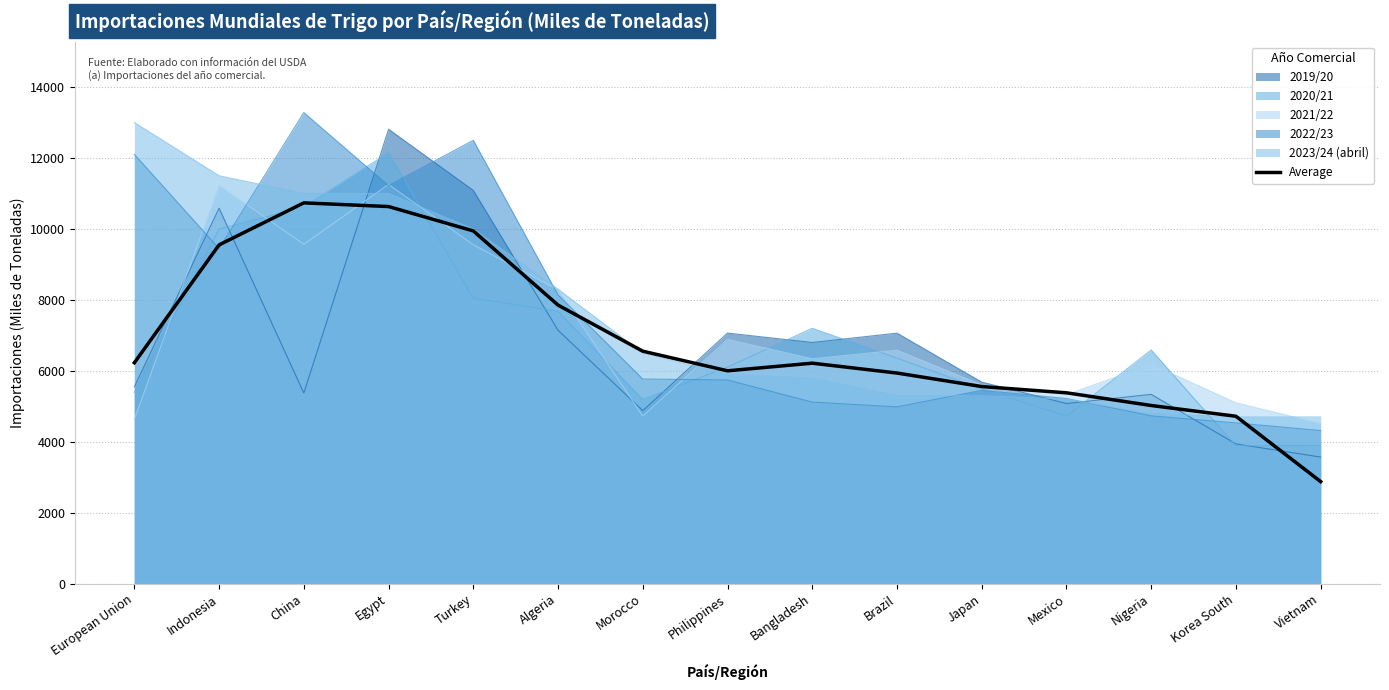

How many interior local peaks (higher than both neighbors) does the data have?

2